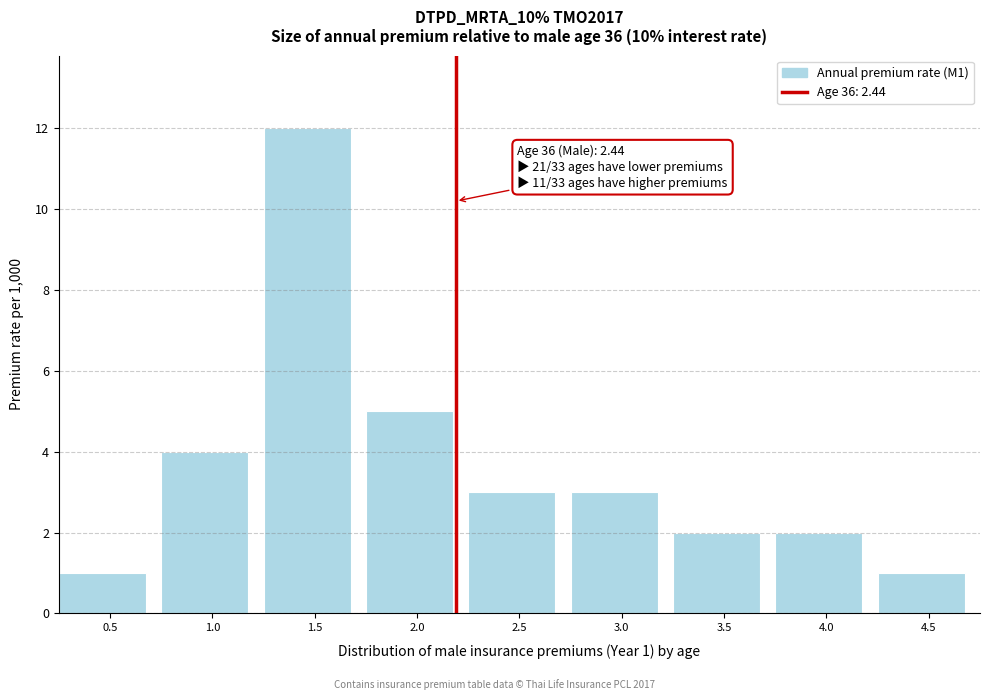

Reading left to right, list all the values displayed in this chart.

0.5=1	1.0=4	1.5=12	2.0=5	2.5=3	3.0=3	3.5=2	4.0=2	4.5=1